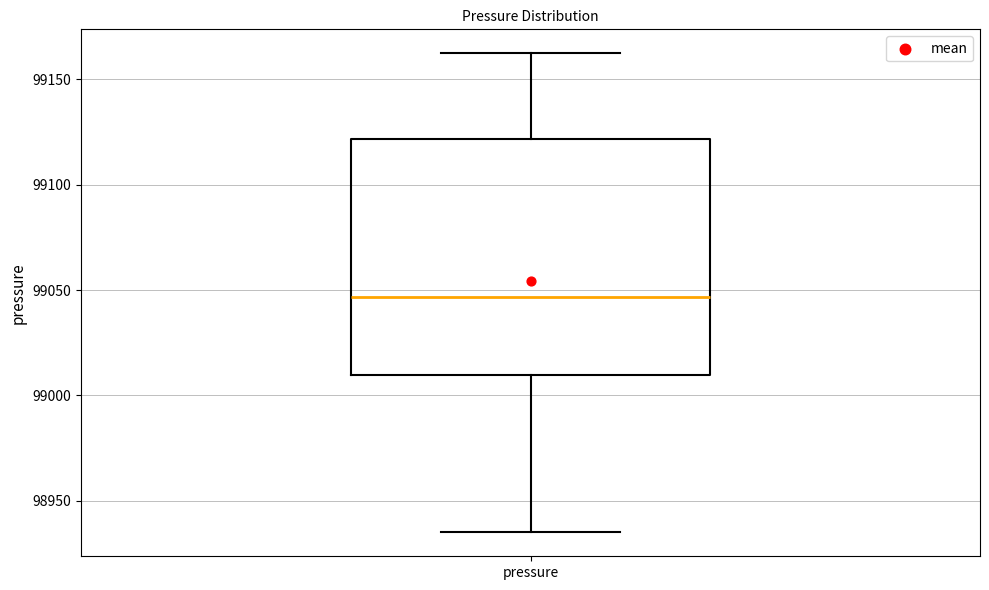

Transcribe this box plot: give where the median line is, the range the box spans, and where the two whiskers end, as read against the y-axis. The values are not printed on the chart, so give them approximately, as read against the axis.

median 99045, box 99010 to 99120, whiskers 98935 to 99160